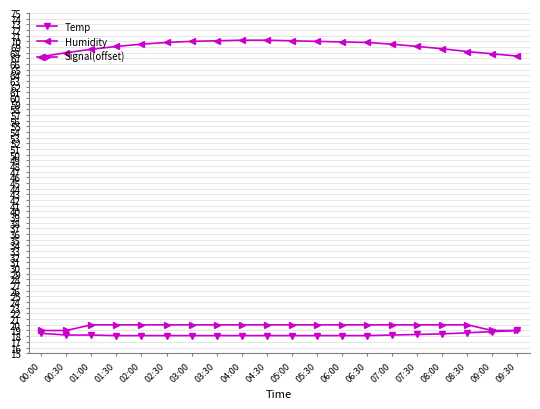

True or false: Humidity and Signal(offset) cross at least once.

False